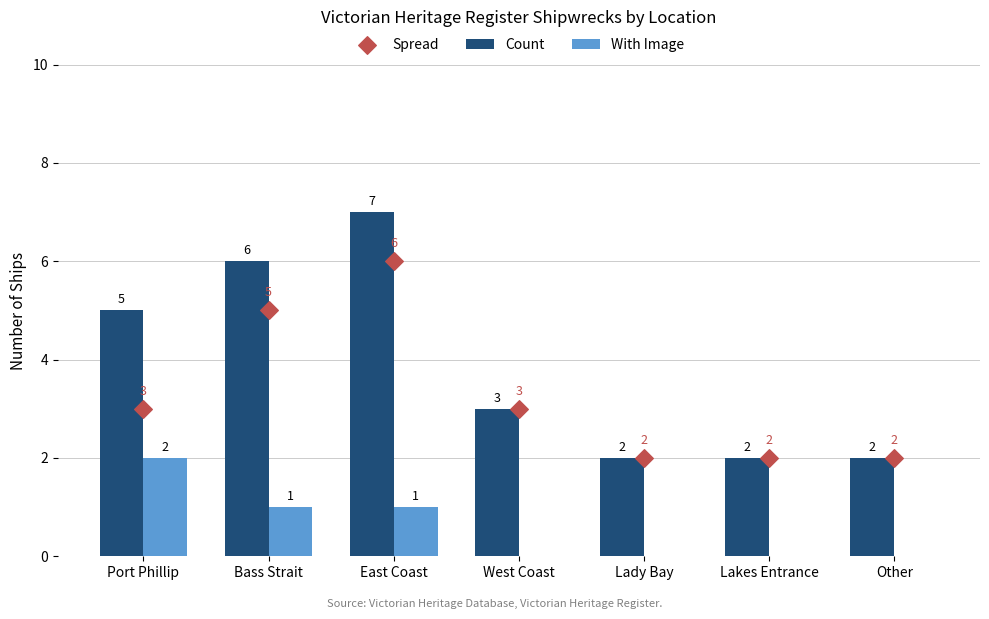

What is the total value across all series at West Coast?

6